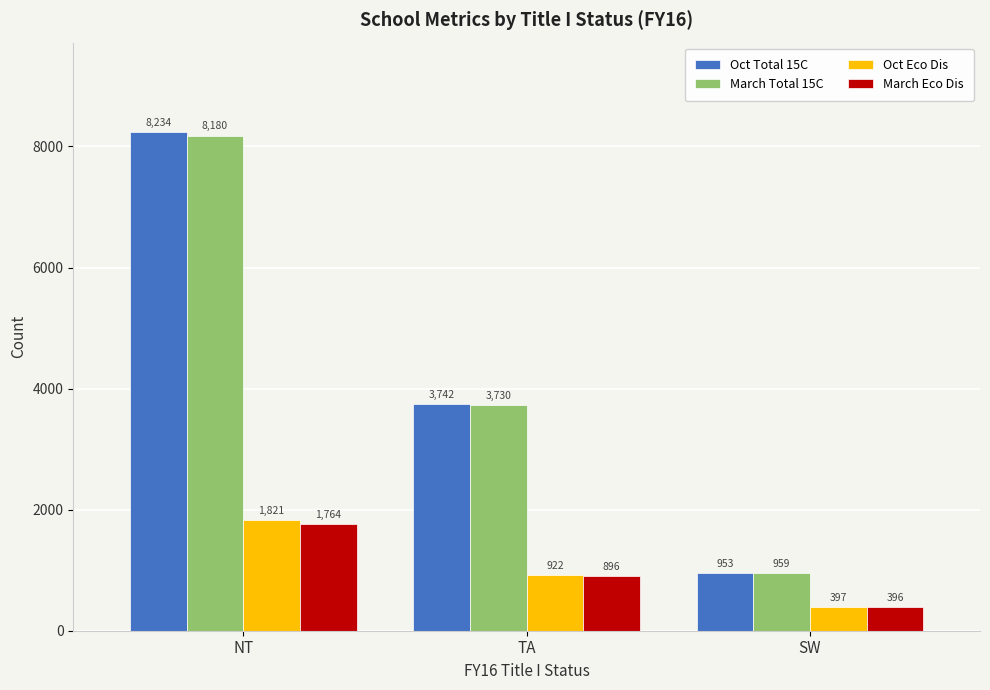

What are all the series names shown in the legend?

Oct Total 15C, March Total 15C, Oct Eco Dis, March Eco Dis